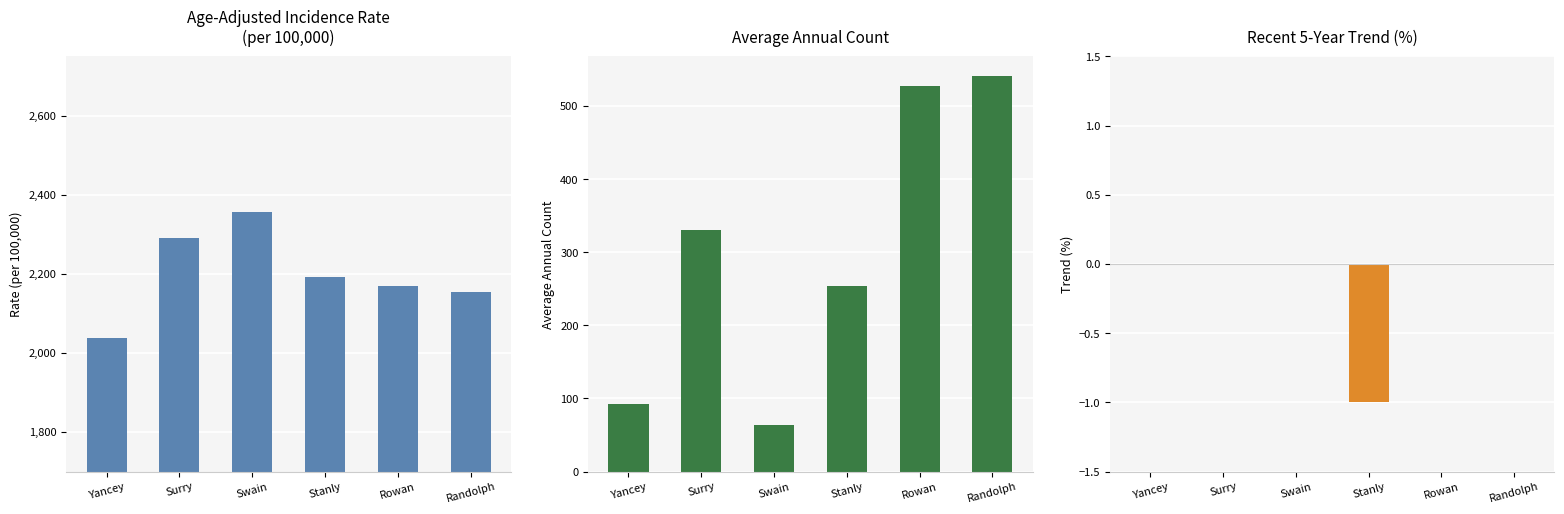

How many Recent 5-Year Trend (%) values are between 0 and 1?

5